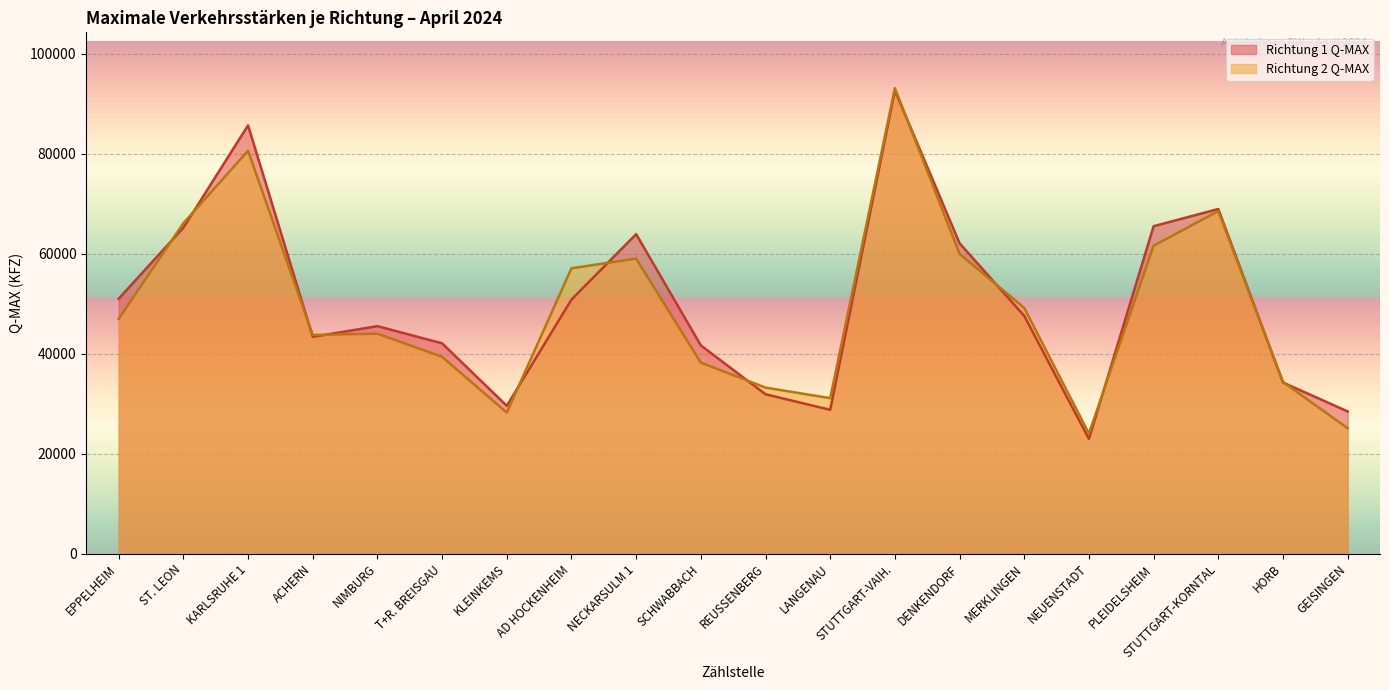

Reading left to right, what are all the values shown in this chart?

Richtung 1 Q-MAX: 50965	65169	85628	43356	45490	42059	29555	50805	63888	41635	31873	28756	92617	62066	47540	22946	65471	68910	34218	28442
Richtung 2 Q-MAX: 46940	66077	80553	43722	43993	39359	28209	57063	58996	38199	33209	31090	93066	59943	49140	24010	61571	68489	34334	25080